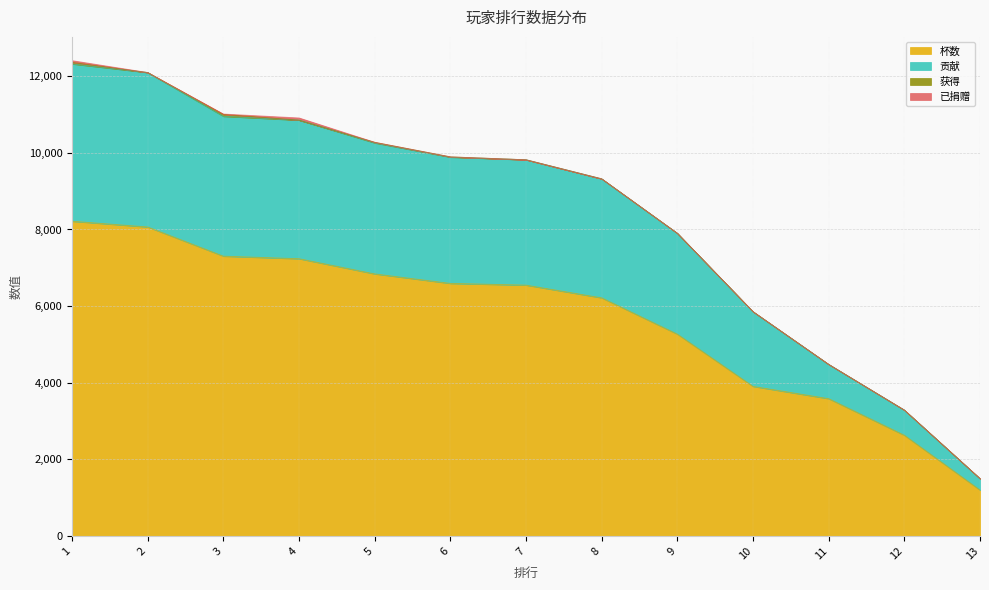

What is the lowest value of the 杯数 series?

1197